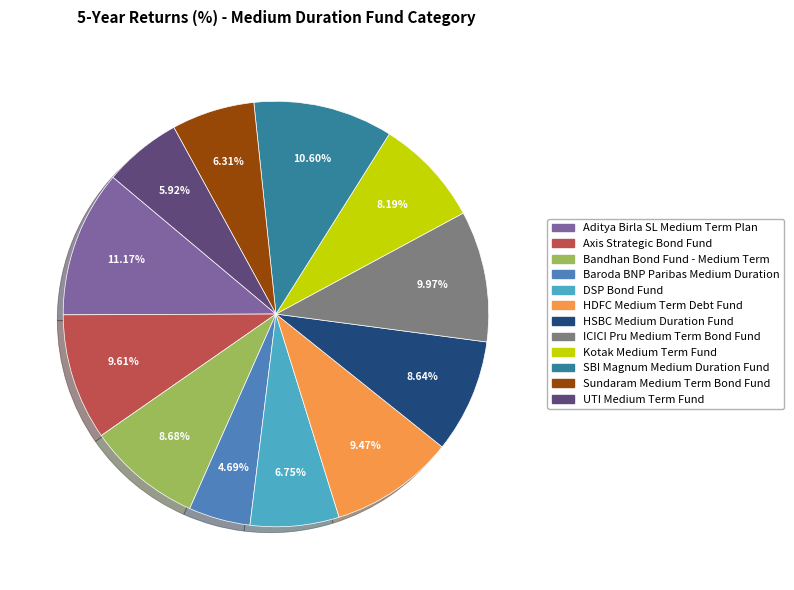

Does any single category account for the majority?

No